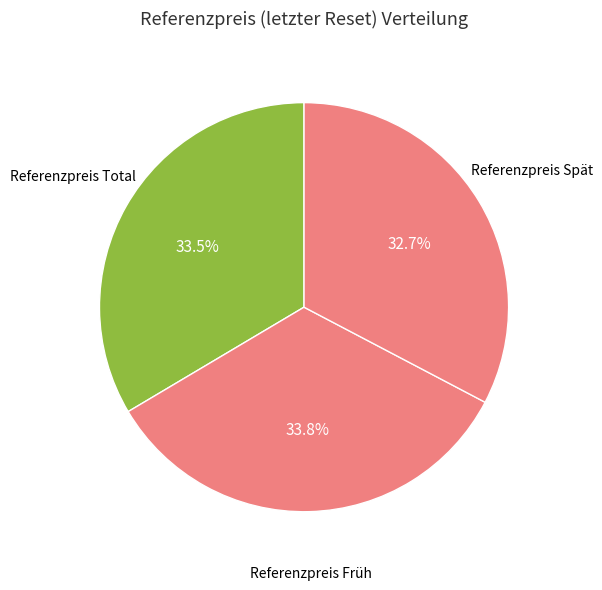

Is there a majority slice in this chart?

No